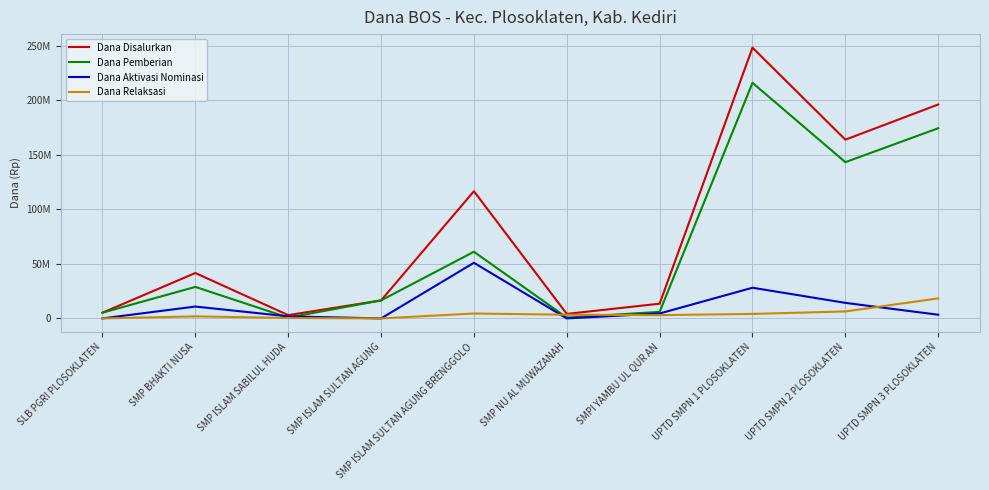

The value of Dana Disalurkan at SLB PGRI PLOSOKLATEN is 5250000. True or false?

True